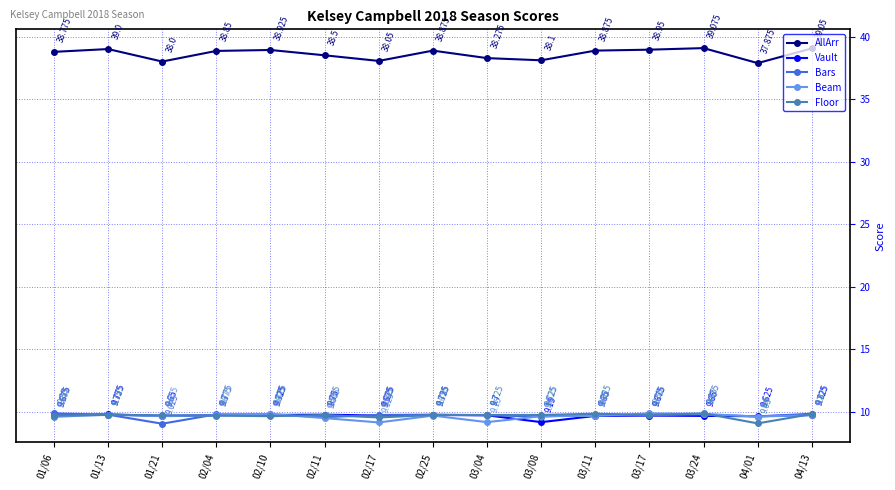

Count the number of categories in the chart.

15